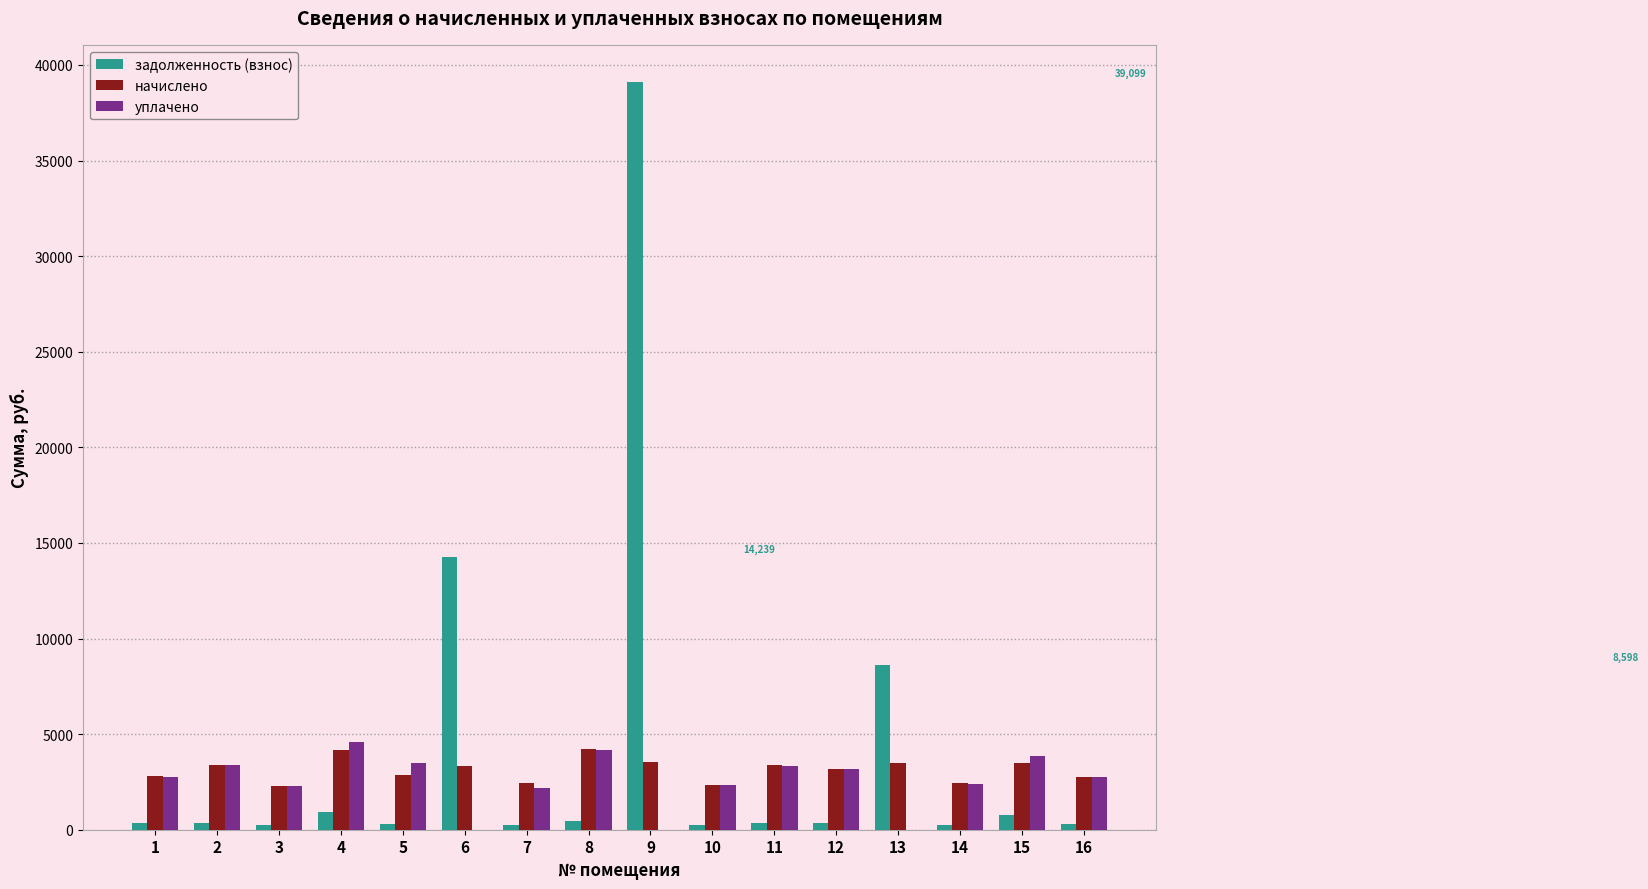

Between 6 and 15, which series saw the biggest shift?

задолженность (взнос)